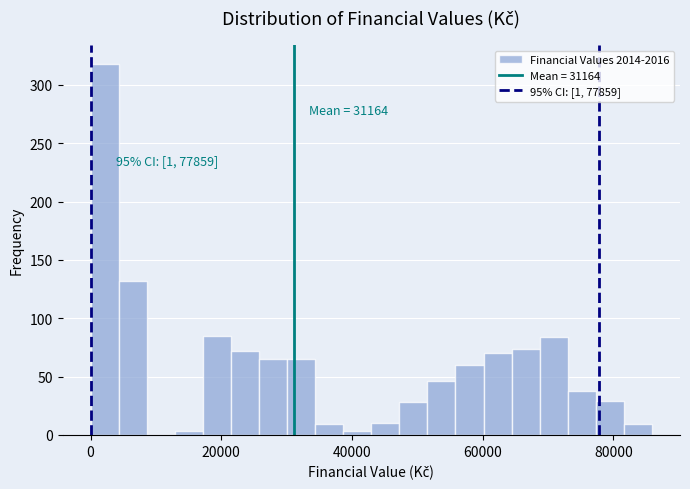

Read against the x-axis, roughly where is the centre of the tallest bar?

2000